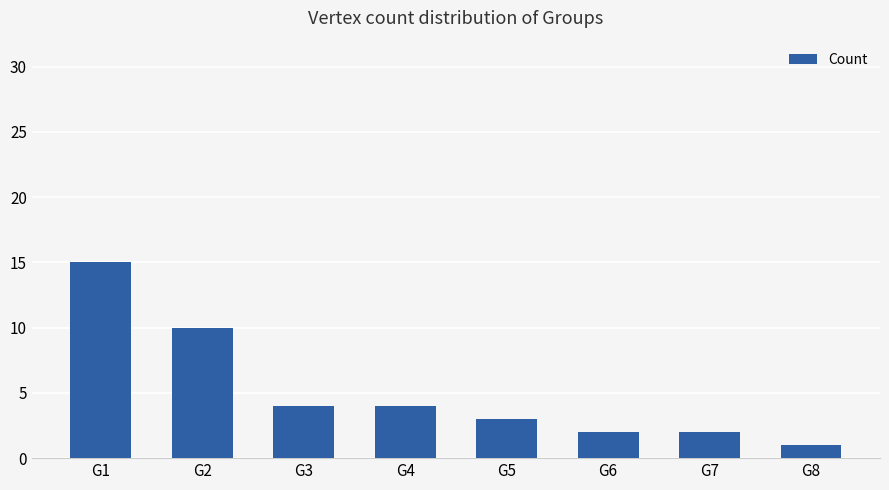

Where does the data first go above 4?

G1